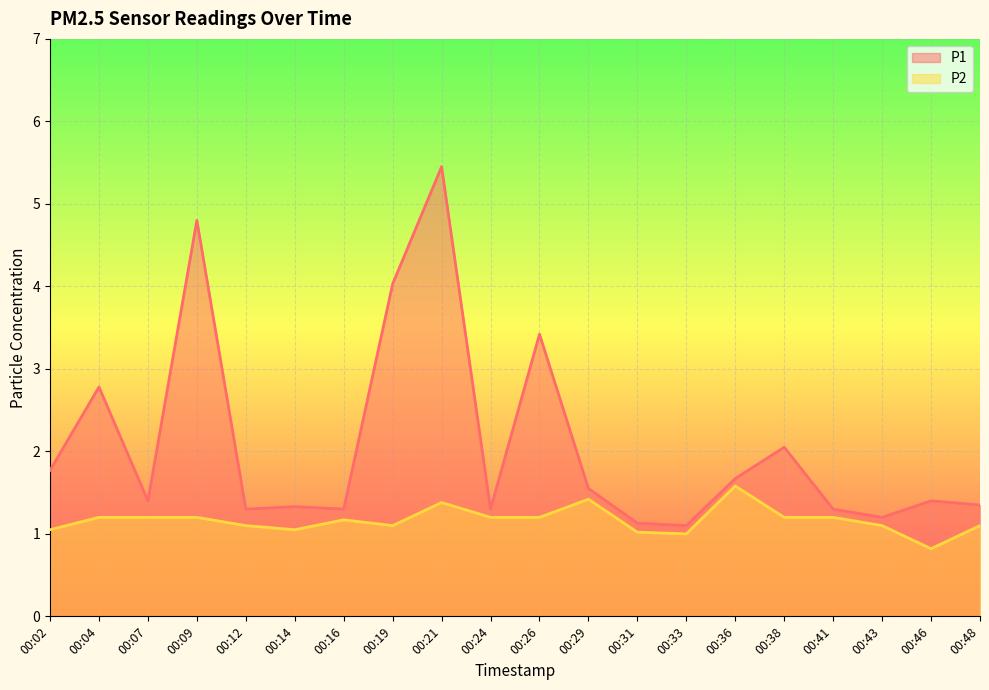

What is the value of the P1 point at the 3rd from the left?

1.4